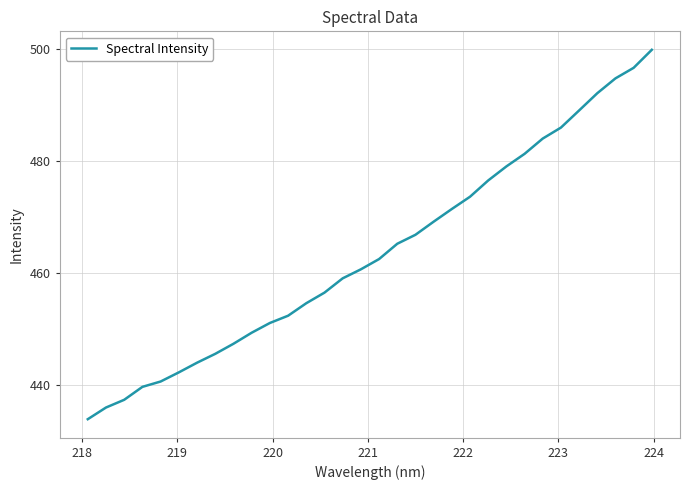

What is the difference between the maximum and minimum values?

66.0